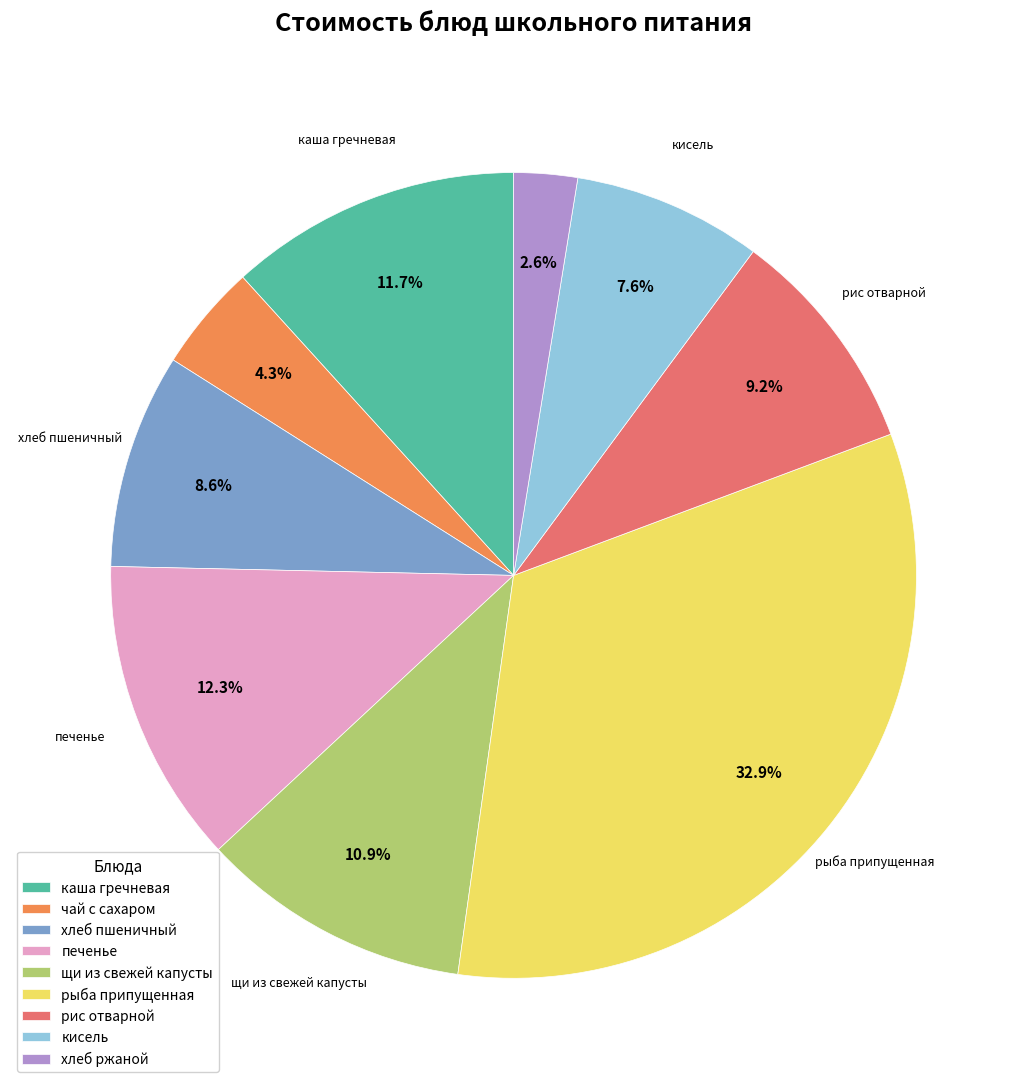

To the nearest percent, what is the average slice percentage?

11%